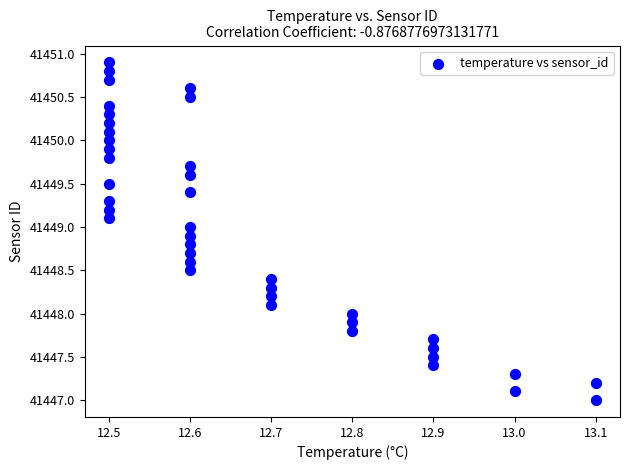

What is the range of X values (max minus min)?

0.6